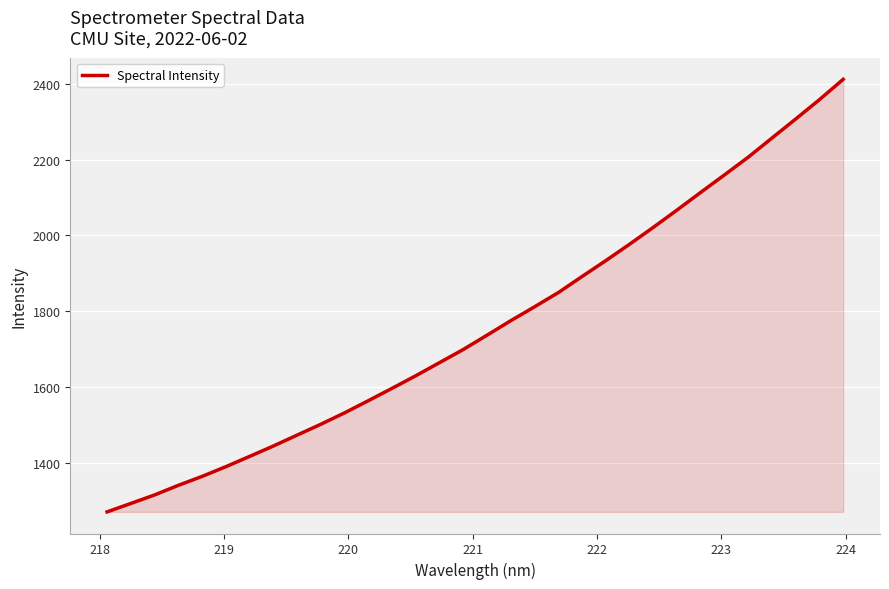

What is the minimum value shown in the chart?

1270.8